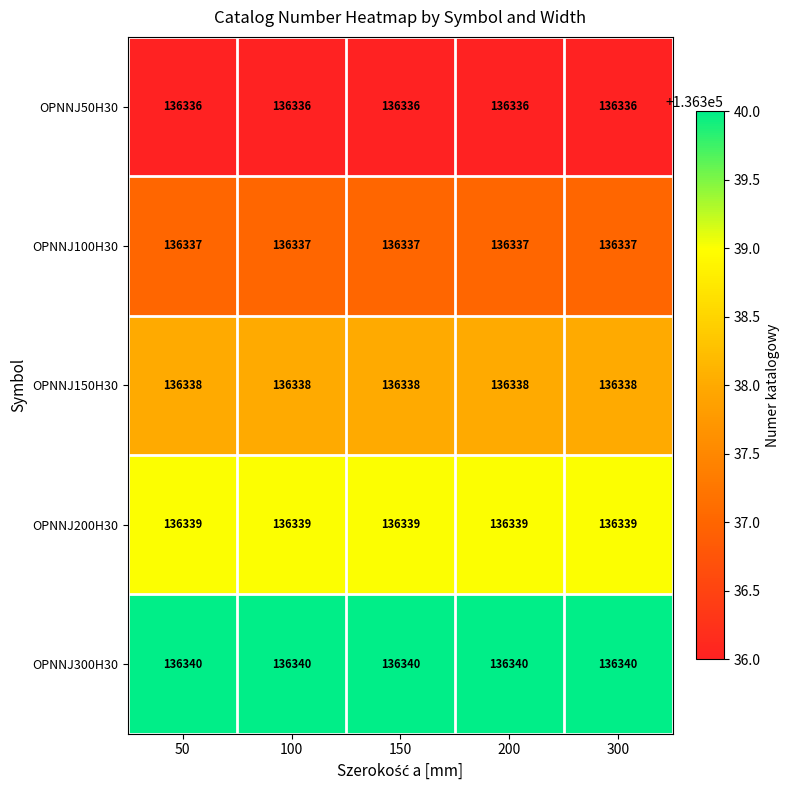

What is the highest value of the OPNNJ200H30 series?

136339